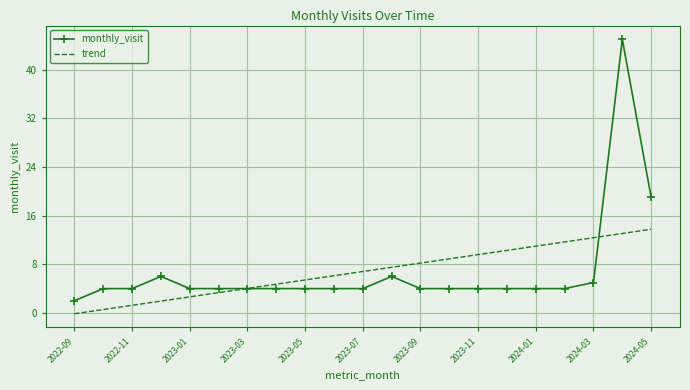

Reading left to right, list all the values displayed in this chart.

monthly_visit: 2.0	4.0	4.0	6.0	4.0	4.0	4.0	4.0	4.0	4.0	4.0	6.0	4.0	4.0	4.0	4.0	4.0	4.0	5.0	45.0	19.0
trend: -0.1	0.6	1.3	1.9	2.6	3.3	4.0	4.7	5.4	6.1	6.8	7.5	8.2	8.9	9.6	10.3	11.0	11.7	12.4	13.1	13.8